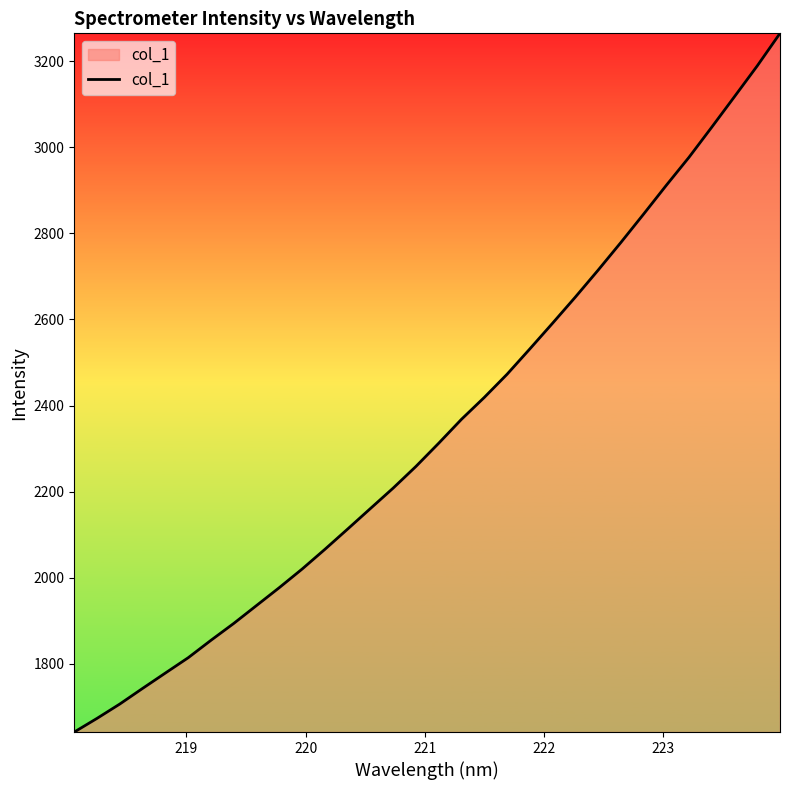

What is the sum of all values?

75036.3